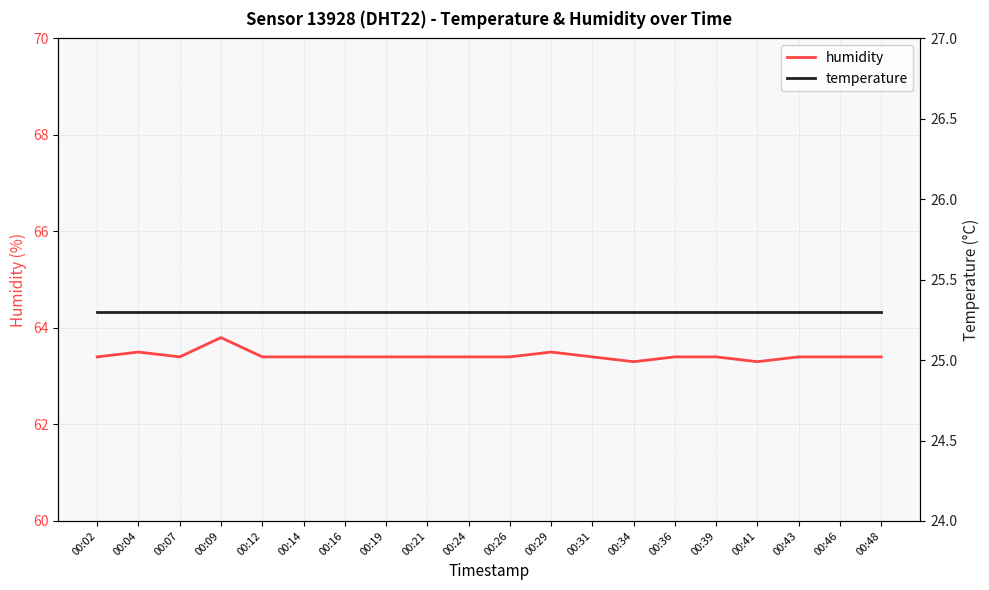

True or false: humidity and temperature intersect in this chart.

False